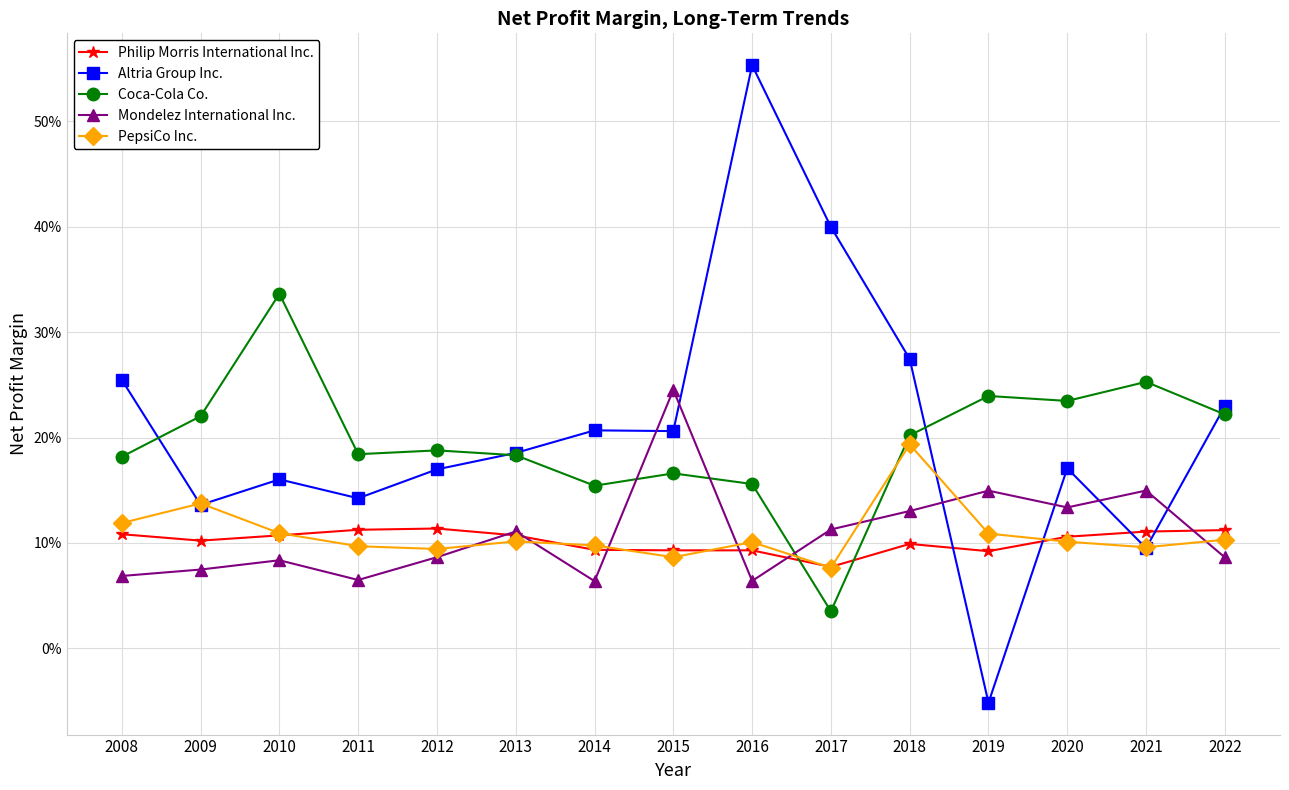

What is the value of the Coca-Cola Co. point at the 5th from the left?

0.2